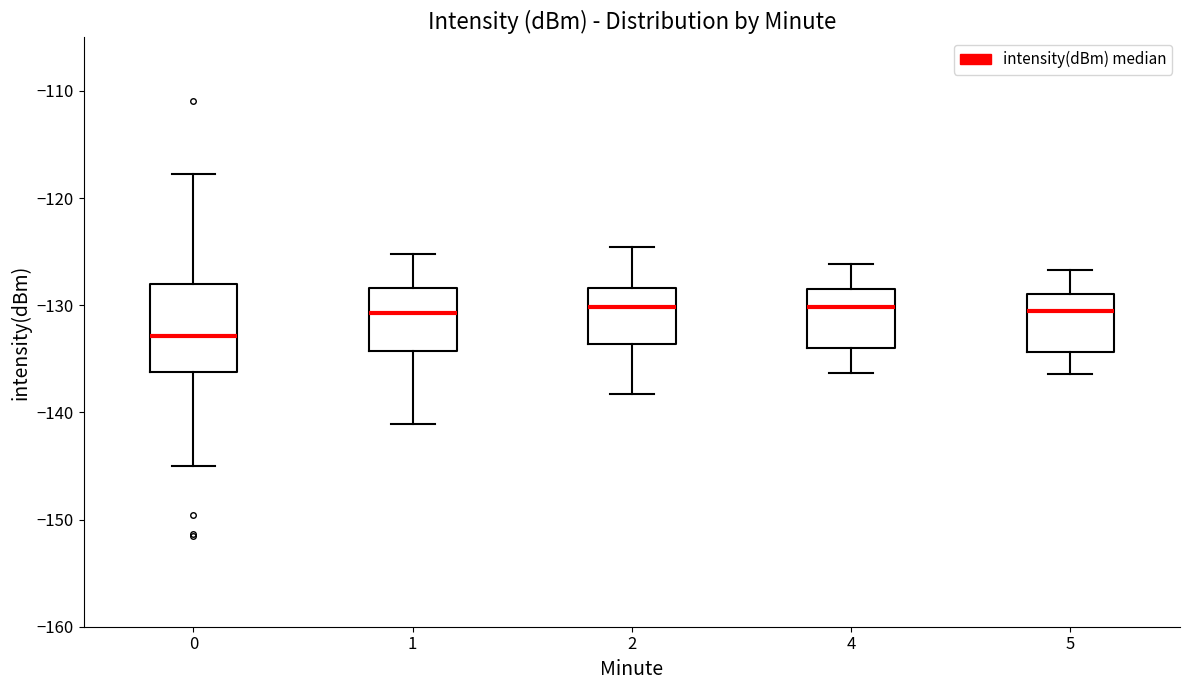

Which box is the tallest, from its lower edge to its upper edge?

0